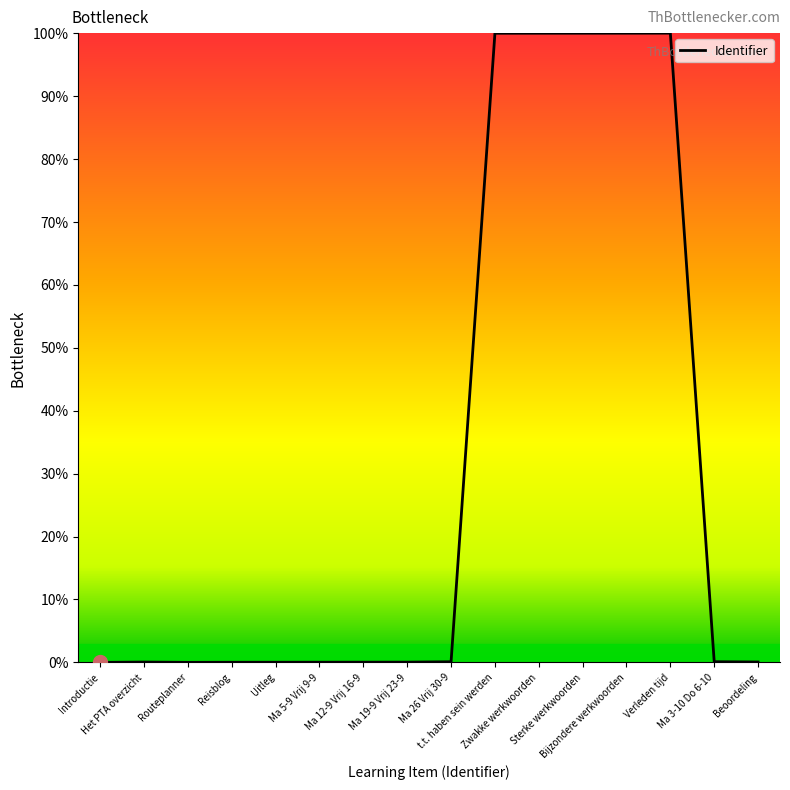

What is the maximum value shown in the chart?

100.0